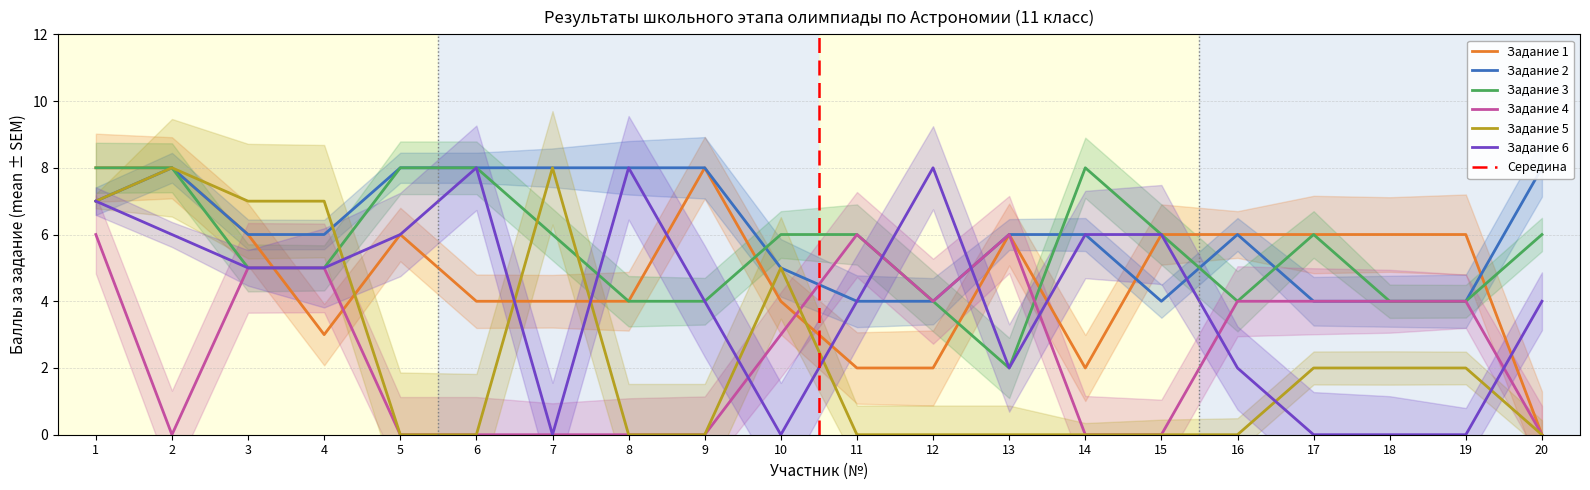

How many times do Задание 2 and Задание 5 cross each other?

1